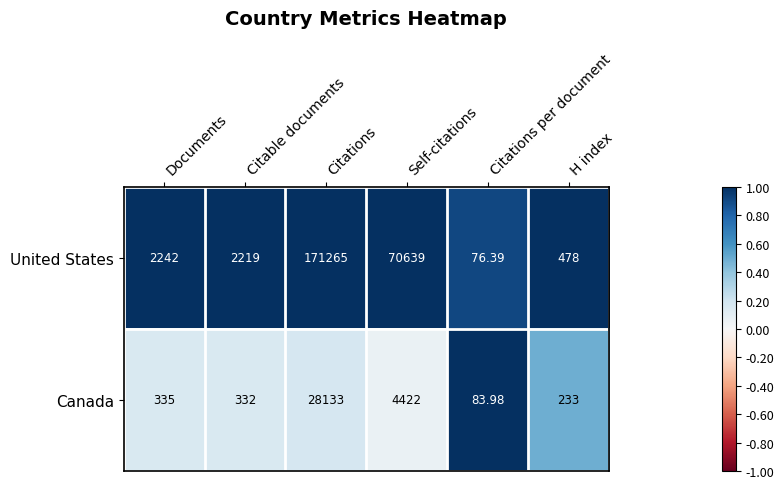

Rank the series by their average value, from lowest to highest.

Canada, United States